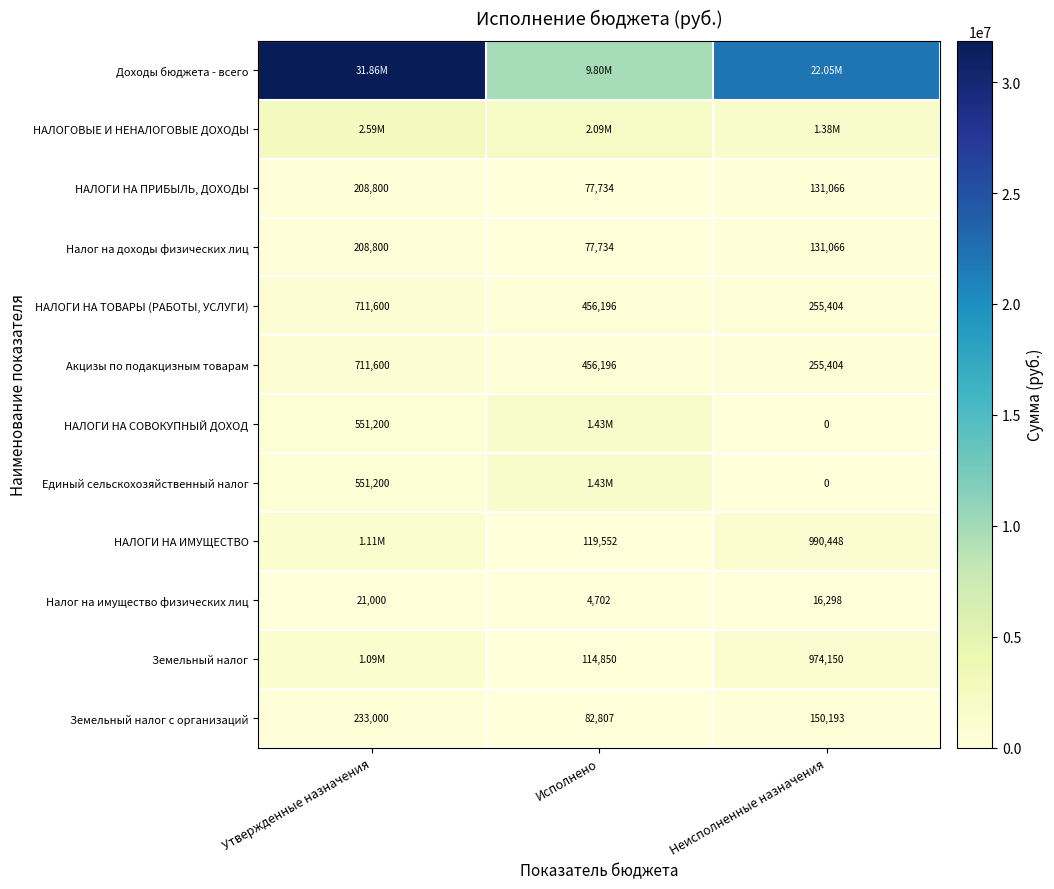

Is the value of Единый сельскохозяйственный налог at Неисполненные назначения greater than the value of Налог на доходы физических лиц at Неисполненные назначения?

No